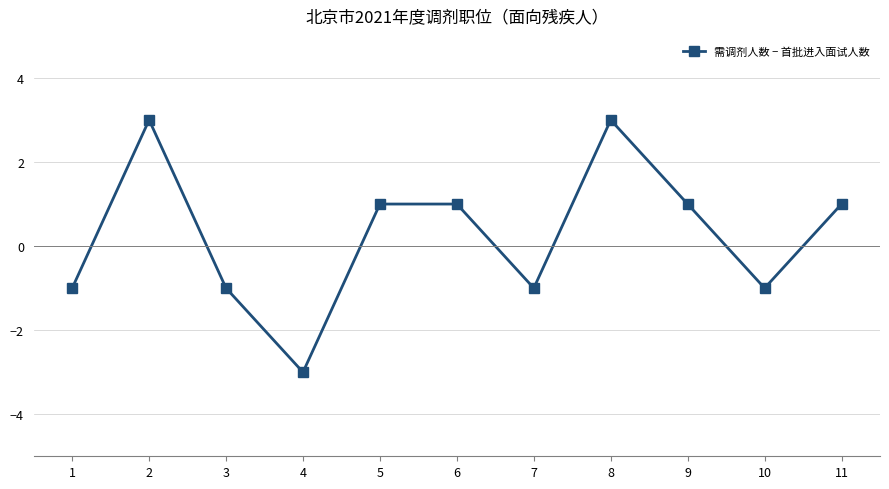

What is the minimum value shown in the chart?

-3